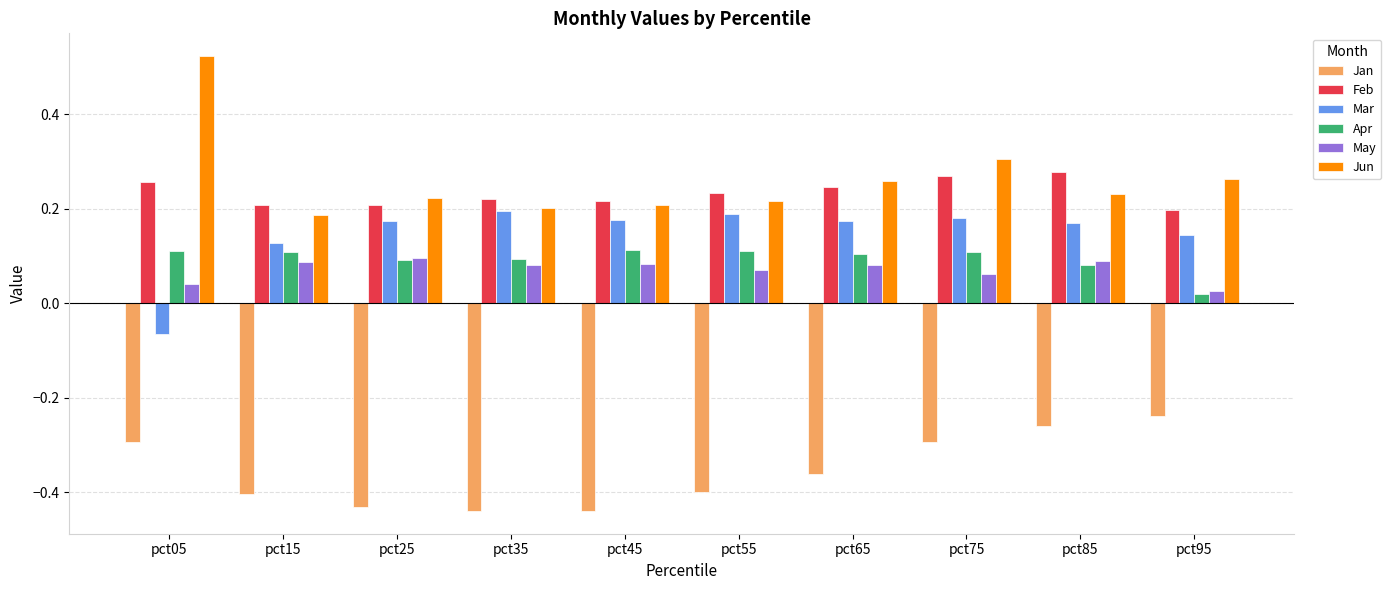

Rank the series at pct05 from highest to lowest value.

Jun, Feb, Apr, May, Mar, Jan